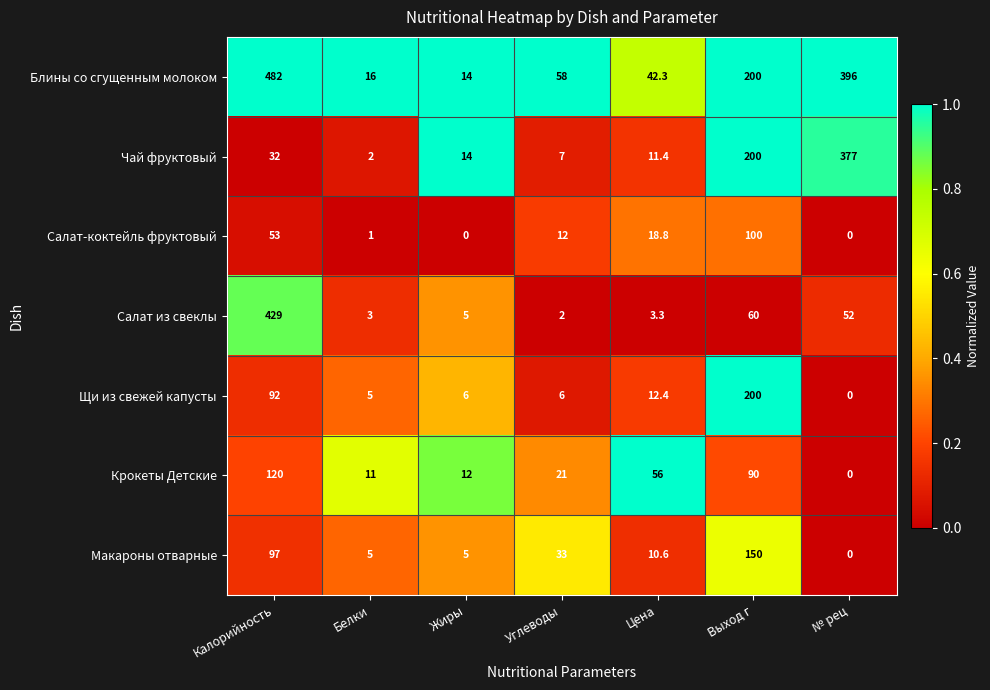

Where is Крокеты Детские nearest to the value 60?

Цена